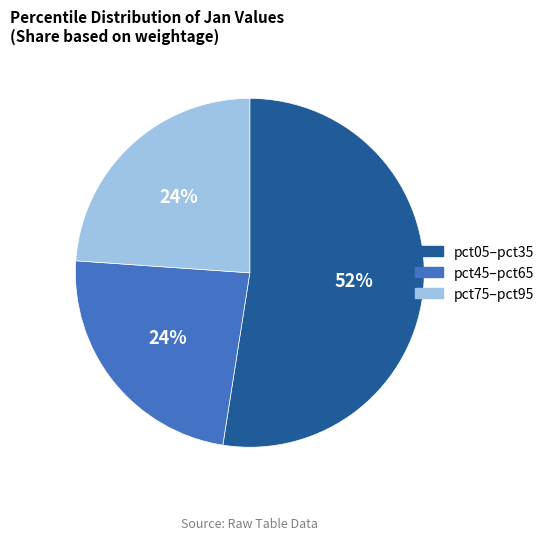

Which slice represents more than half of the pie?

pct05–pct35